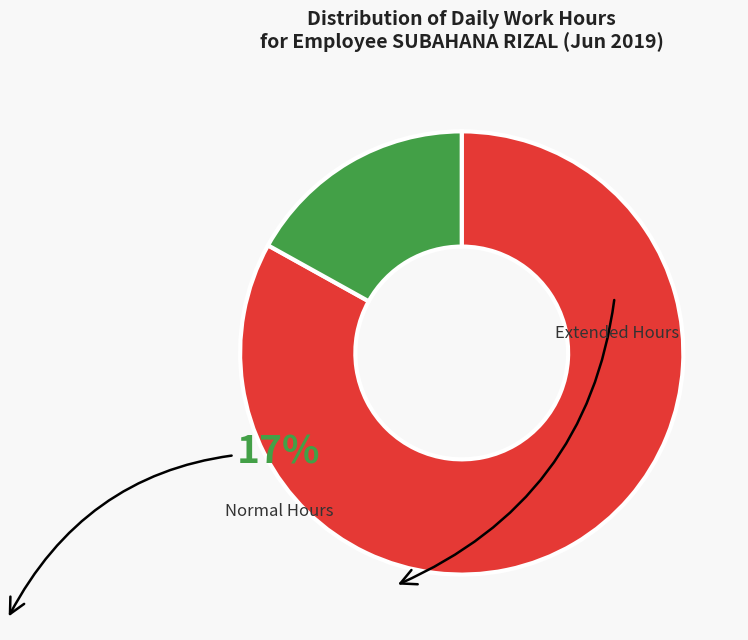

Is there any slice that represents more than half of the pie?

Yes